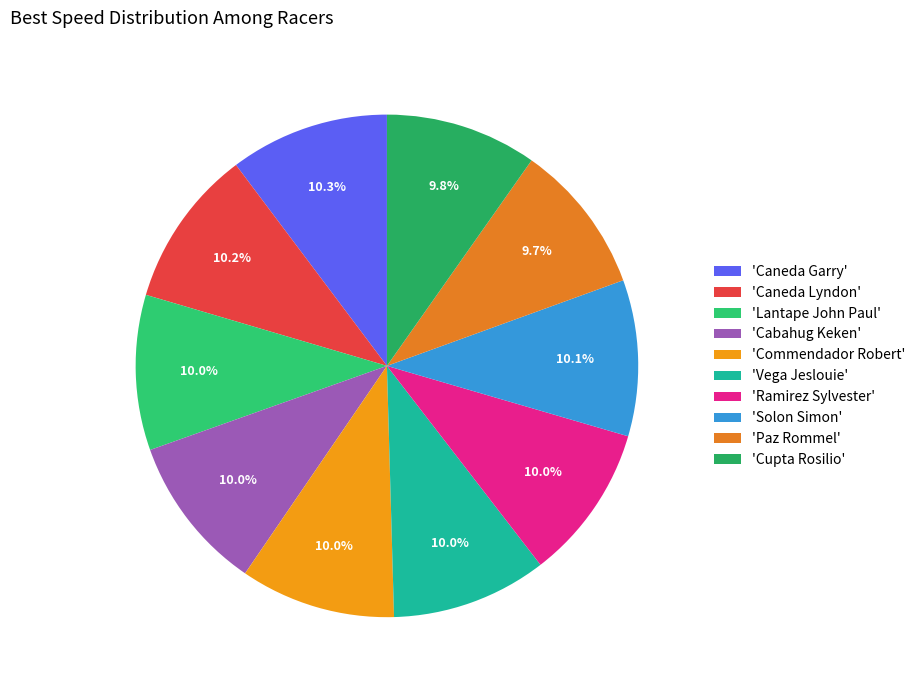

How many slices are in this pie chart?

10